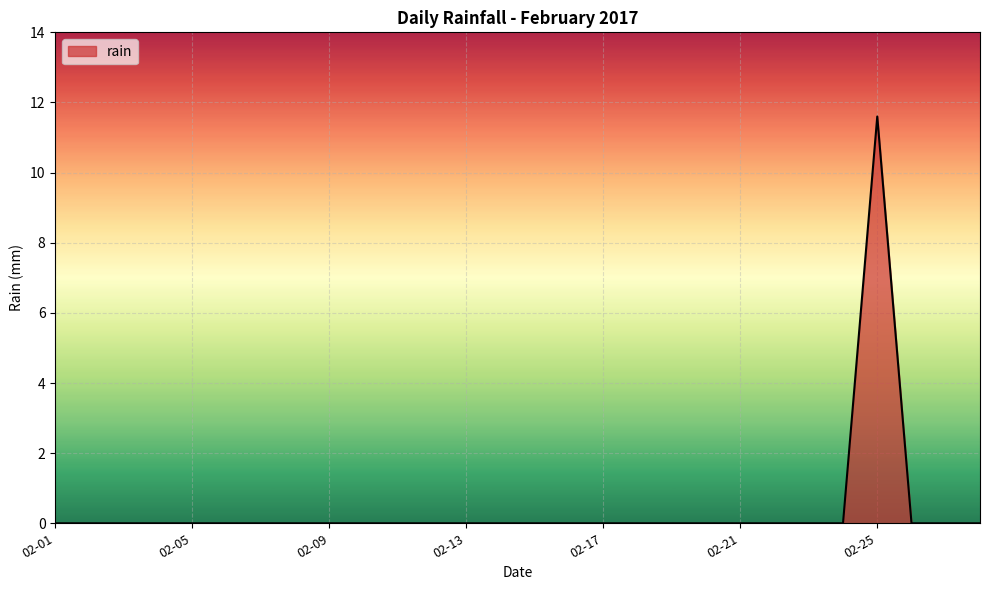

What is the difference between the maximum and minimum values?

11.6